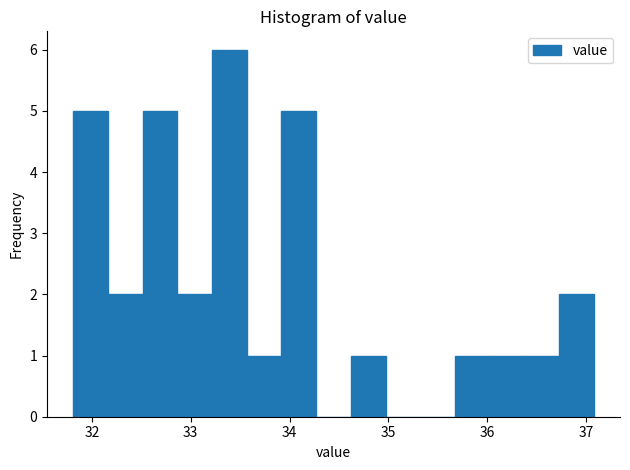

Around what value on the x-axis is the tallest bar? Give the approximate position of its centre, as read against the axis.

33.4